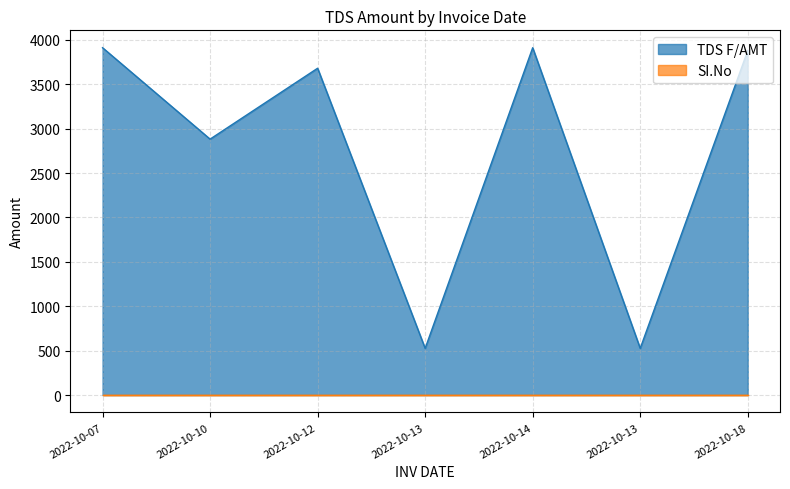

What is the greatest value displayed?

3912.3